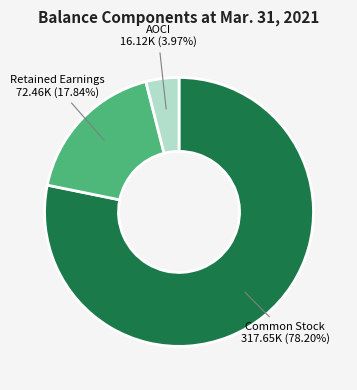

Is there any slice that represents more than half of the pie?

Yes